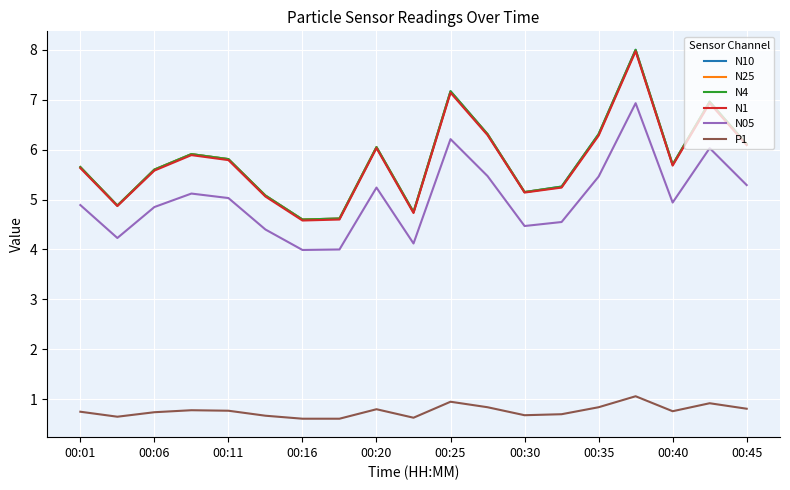

Does the chart display data point markers on the line(s)?

No